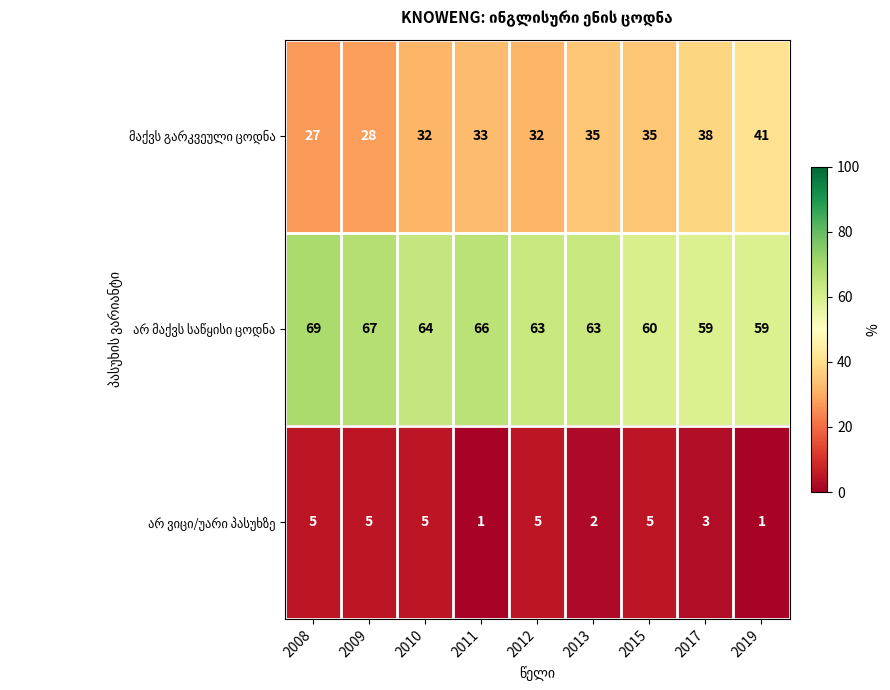

How many categories are shown in the chart?

9